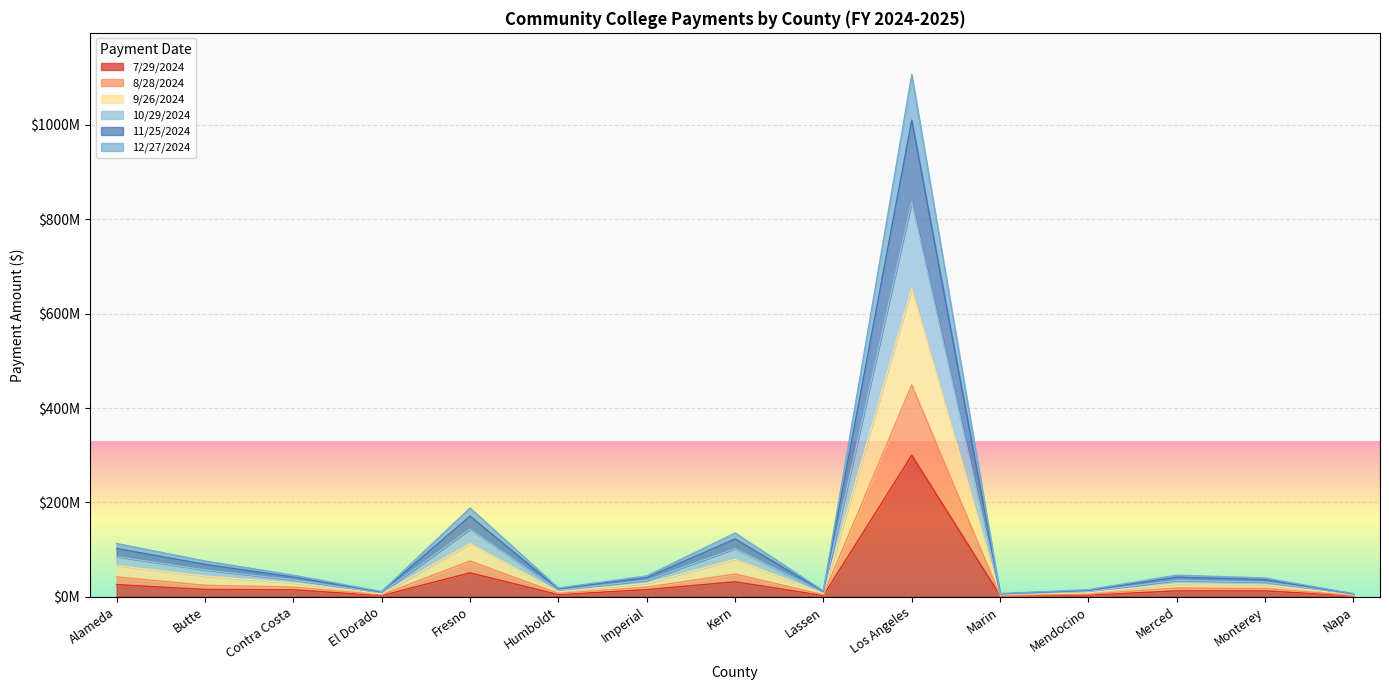

True or false: 10/29/2024 and 7/29/2024 cross at least once.

False